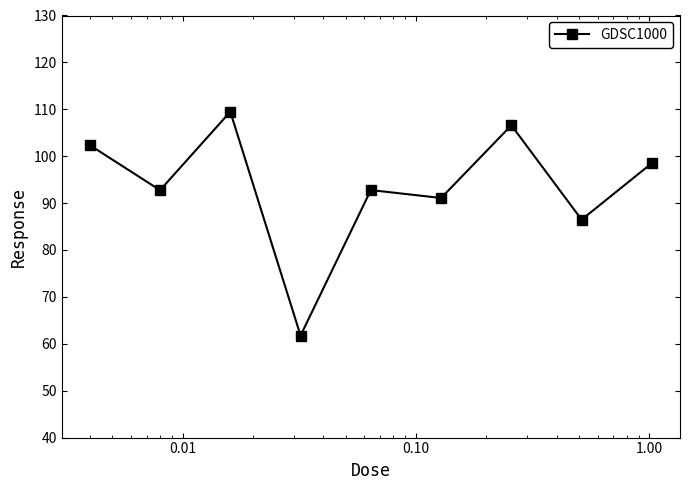

What is the difference between the second highest and minimum values?

44.8